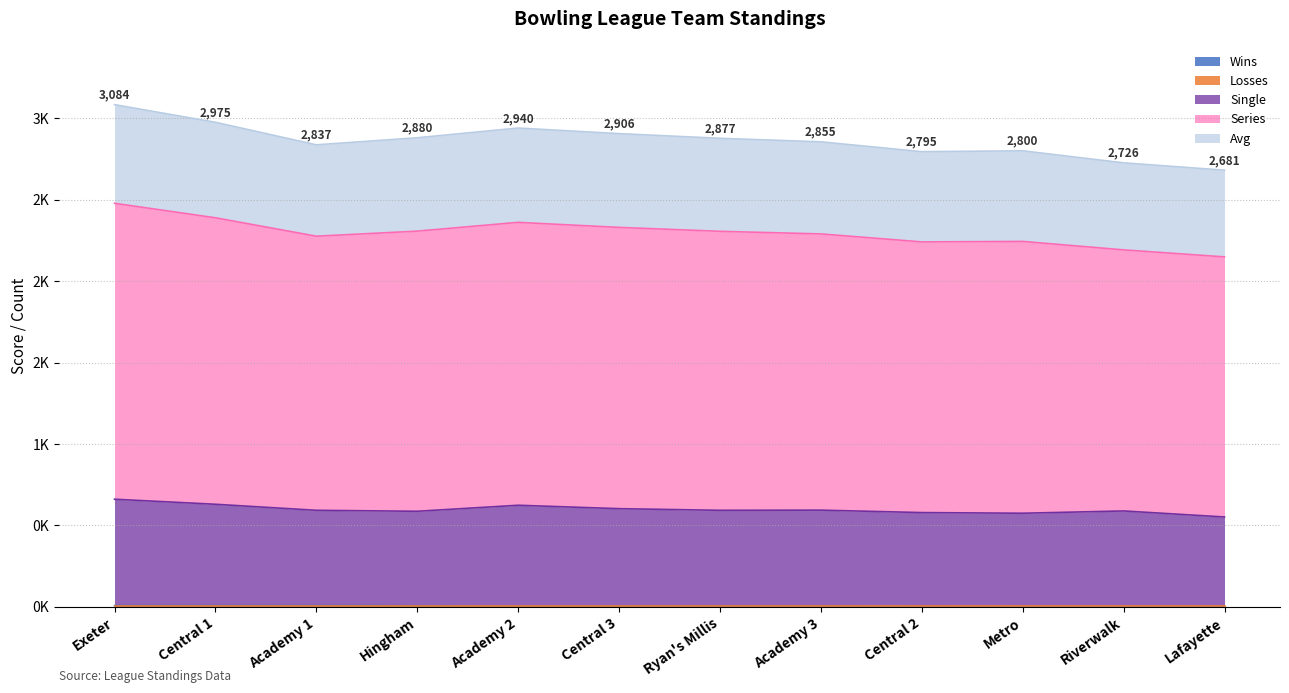

Which series has the largest total across all categories?

Series